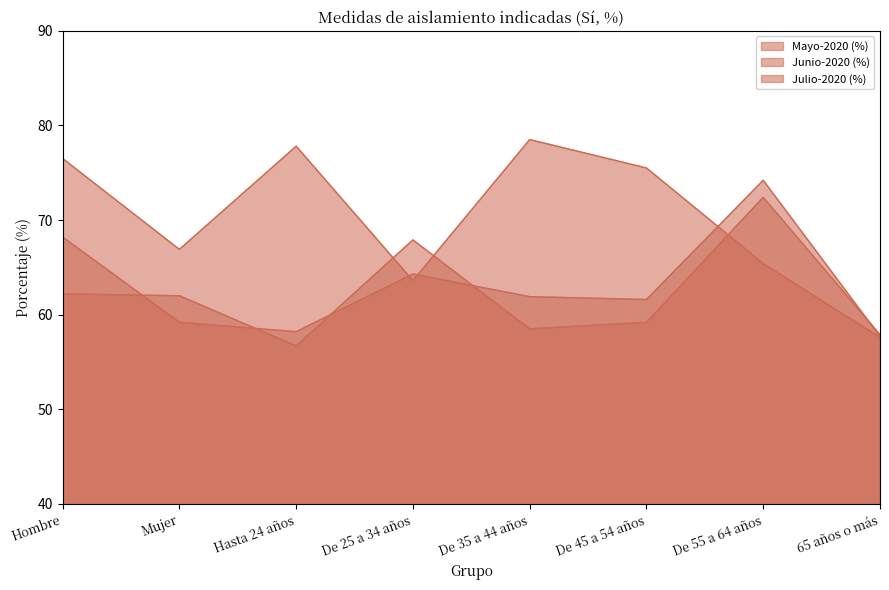

What is the label of the 2nd point from the left?

Mujer